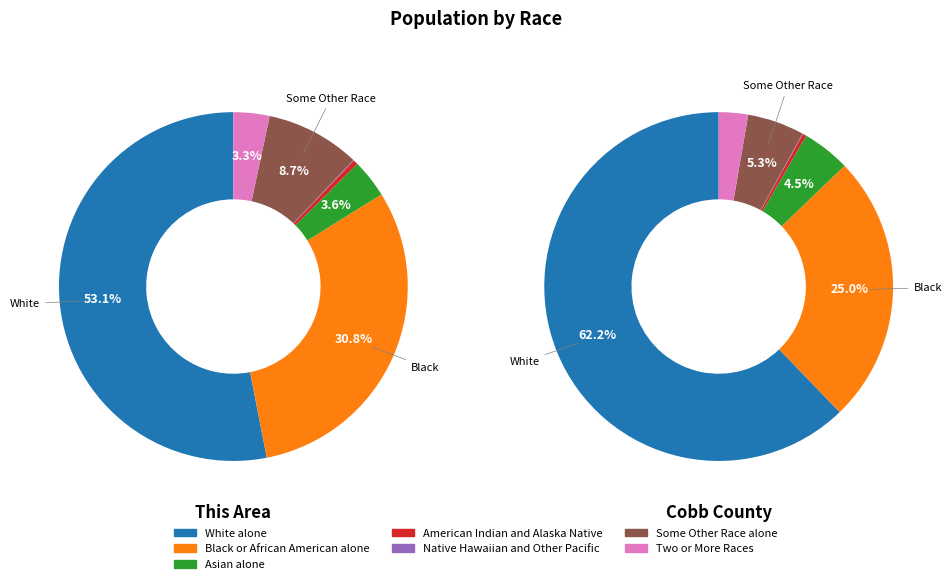

Combined, what portion of the pie is White alone and Asian alone?

56.6%